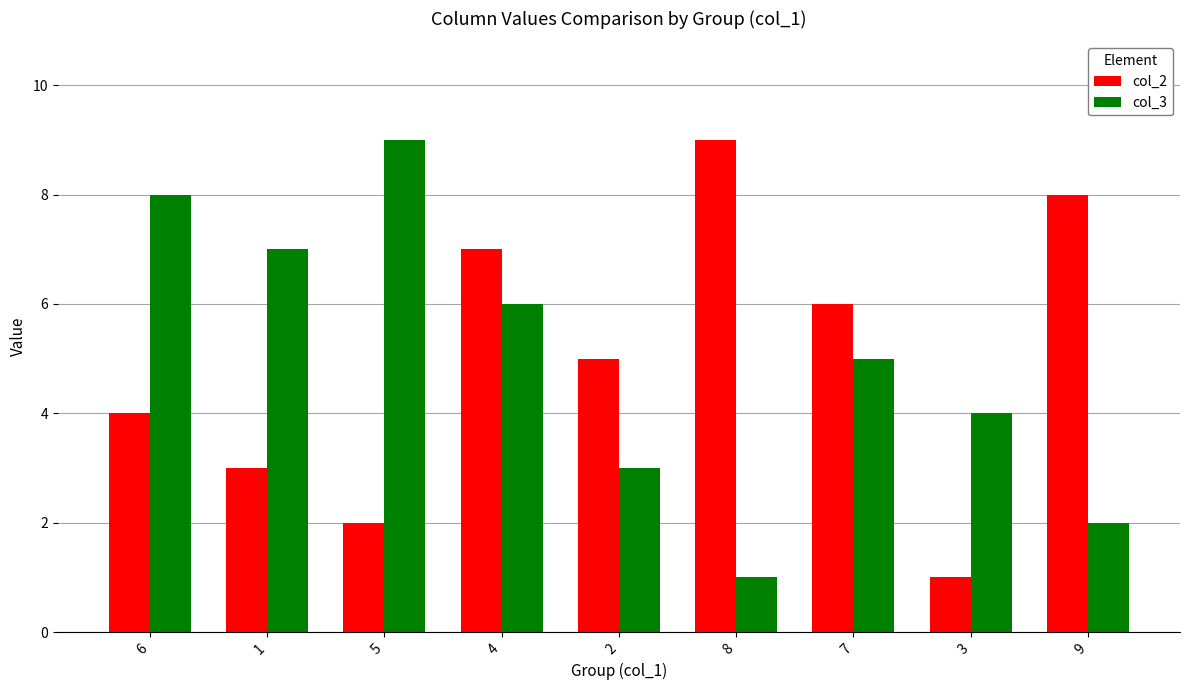

Count the number of categories in the chart.

9